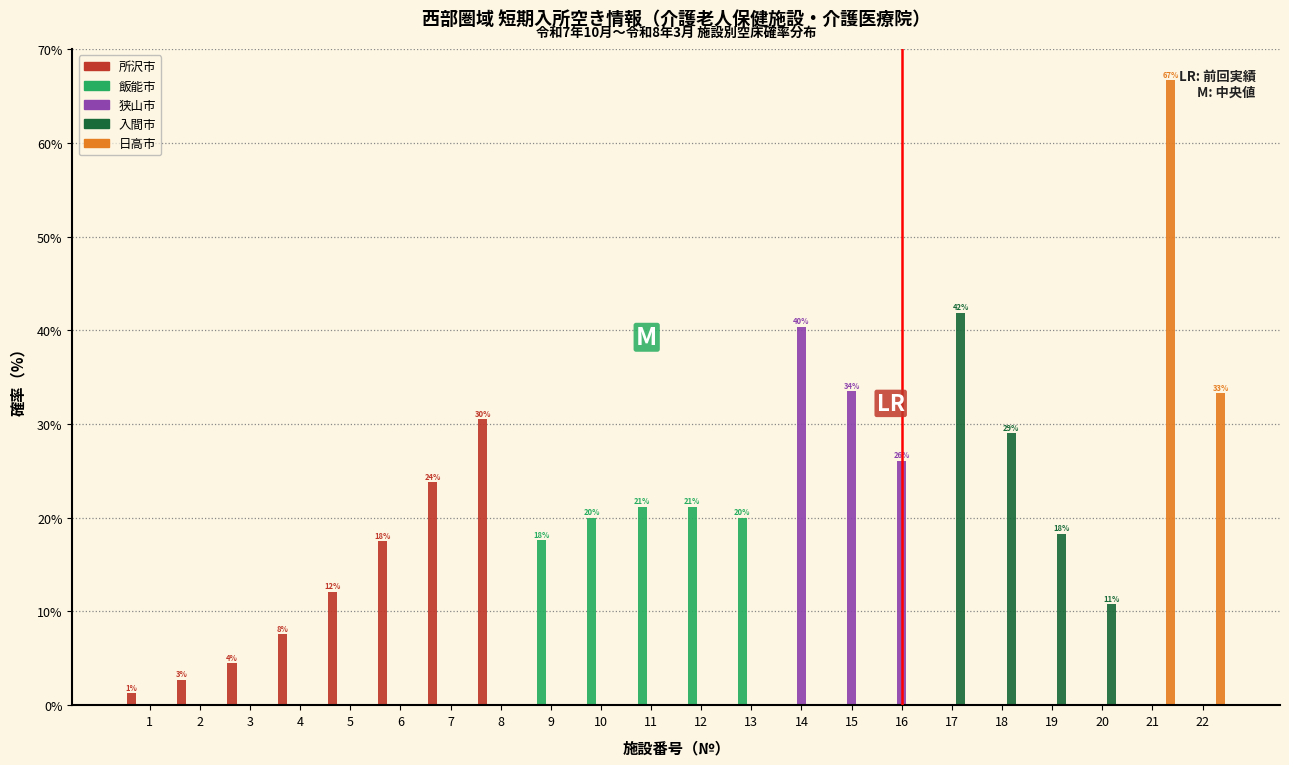

Which series changed the most between 3 and 15?

狭山市